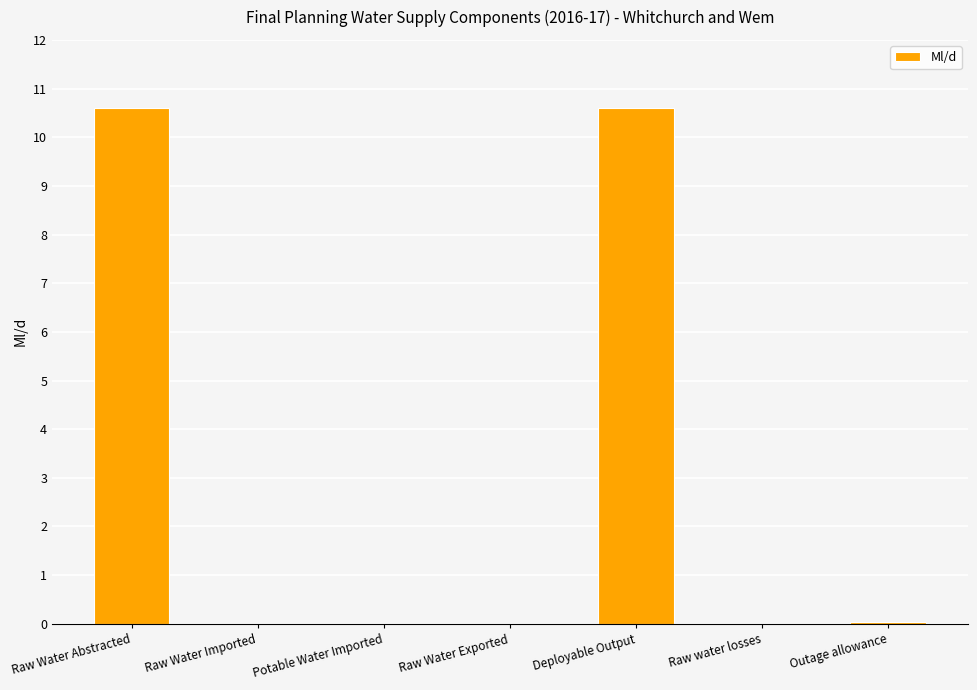

What is the average value?

3.0